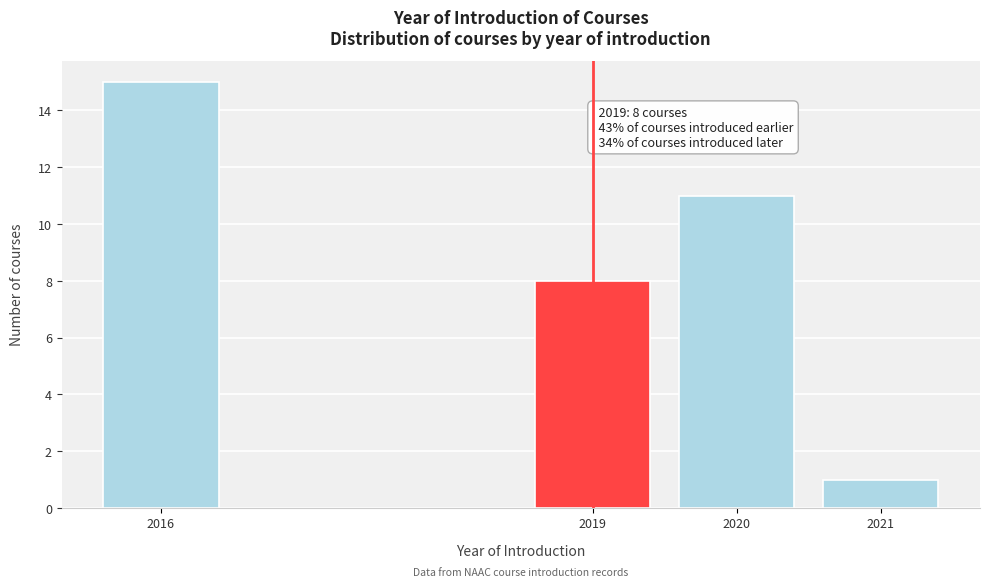

Reading left to right, transcribe all the data shown in this chart.

2016=15	2019=8	2020=11	2021=1